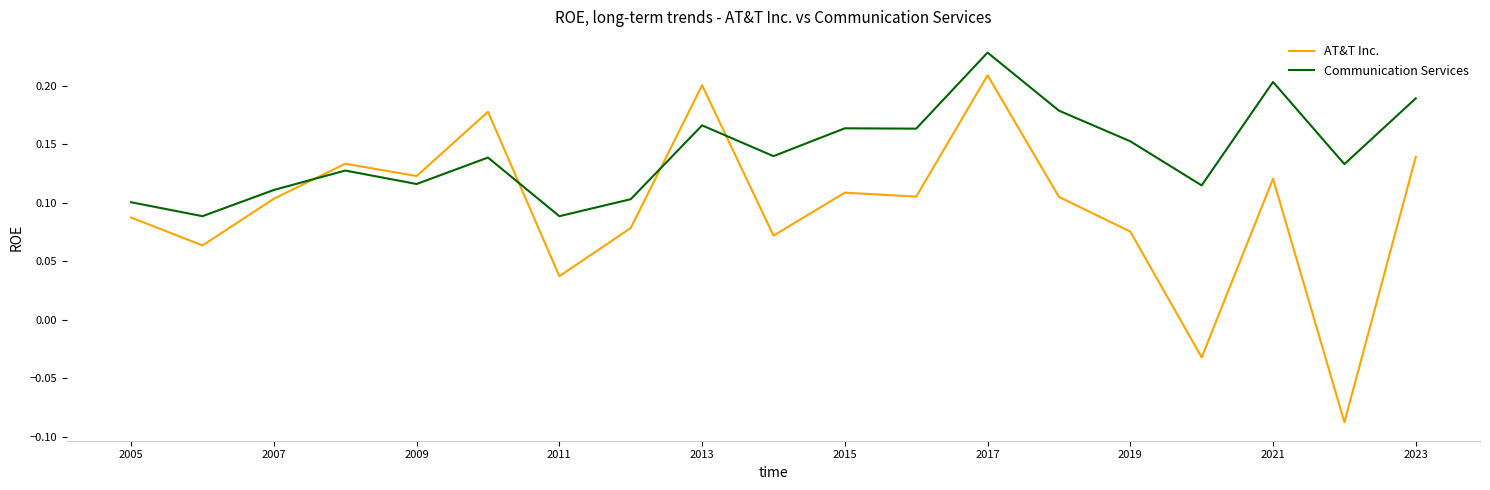

Rank the series by their maximum value, from highest to lowest.

Communication Services, AT&T Inc.